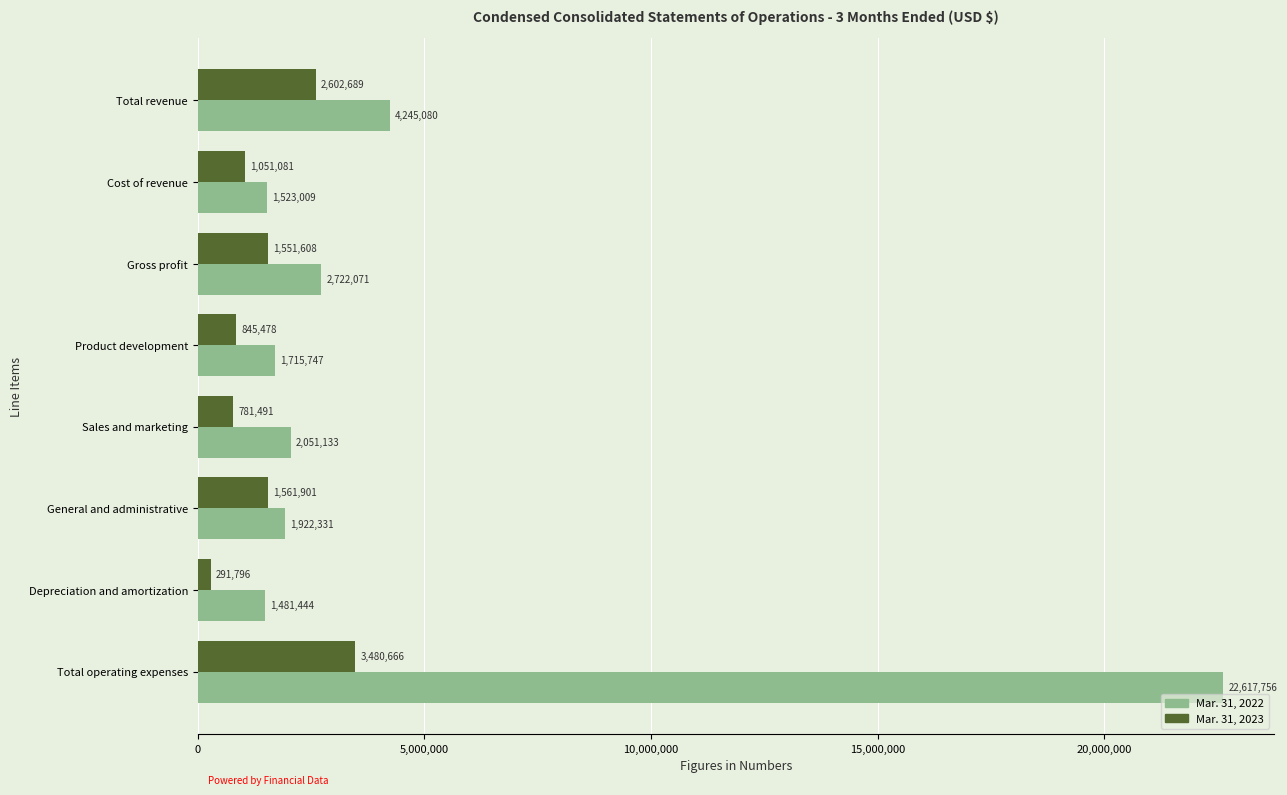

Where is Mar. 31, 2022 nearest to the value 12049600?

Total revenue